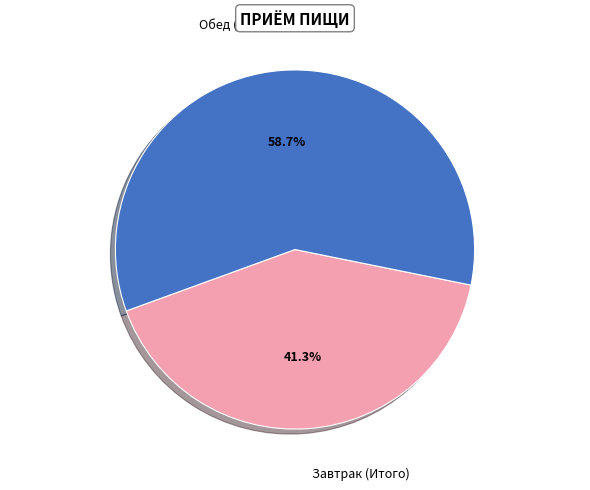

Is there any slice that represents more than half of the pie?

Yes